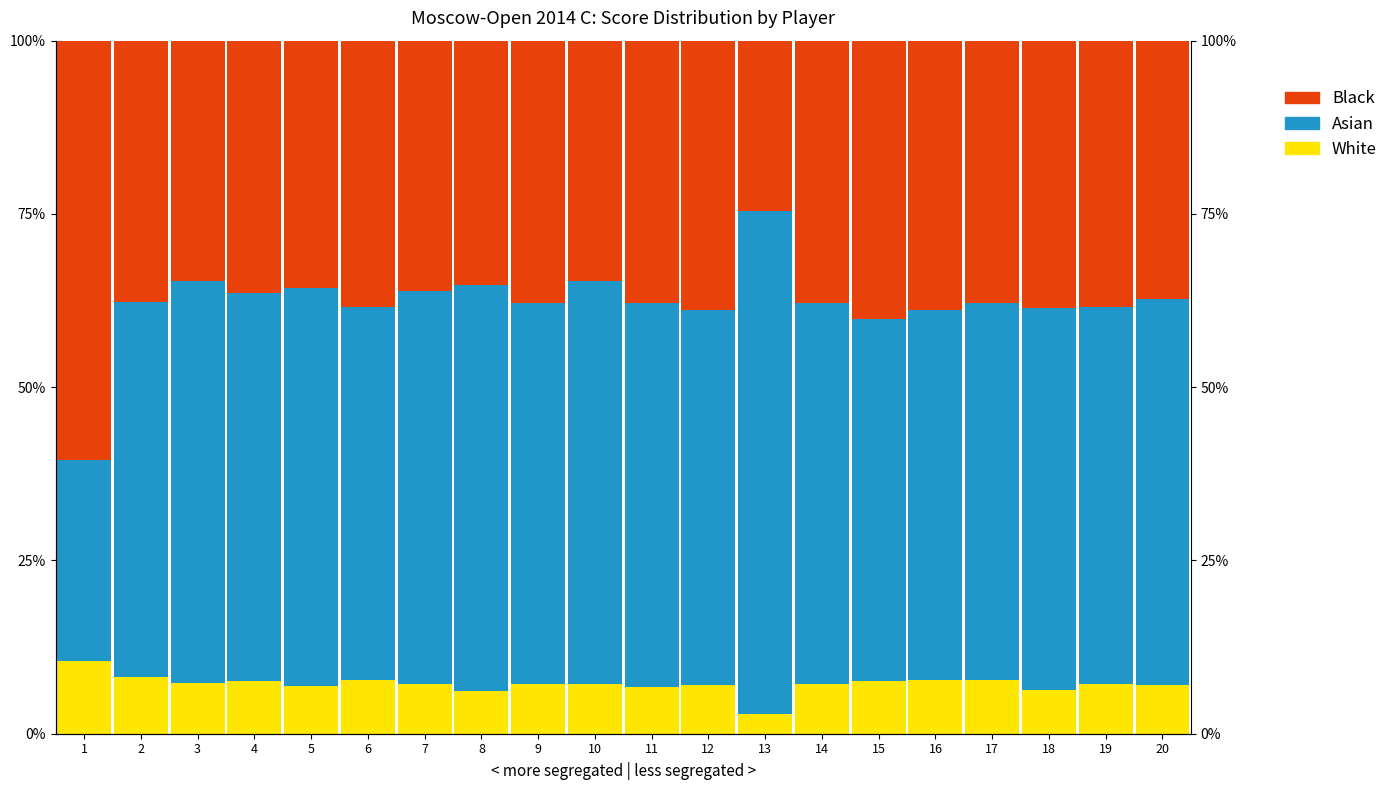

At which category is the sum across all series the highest?

2